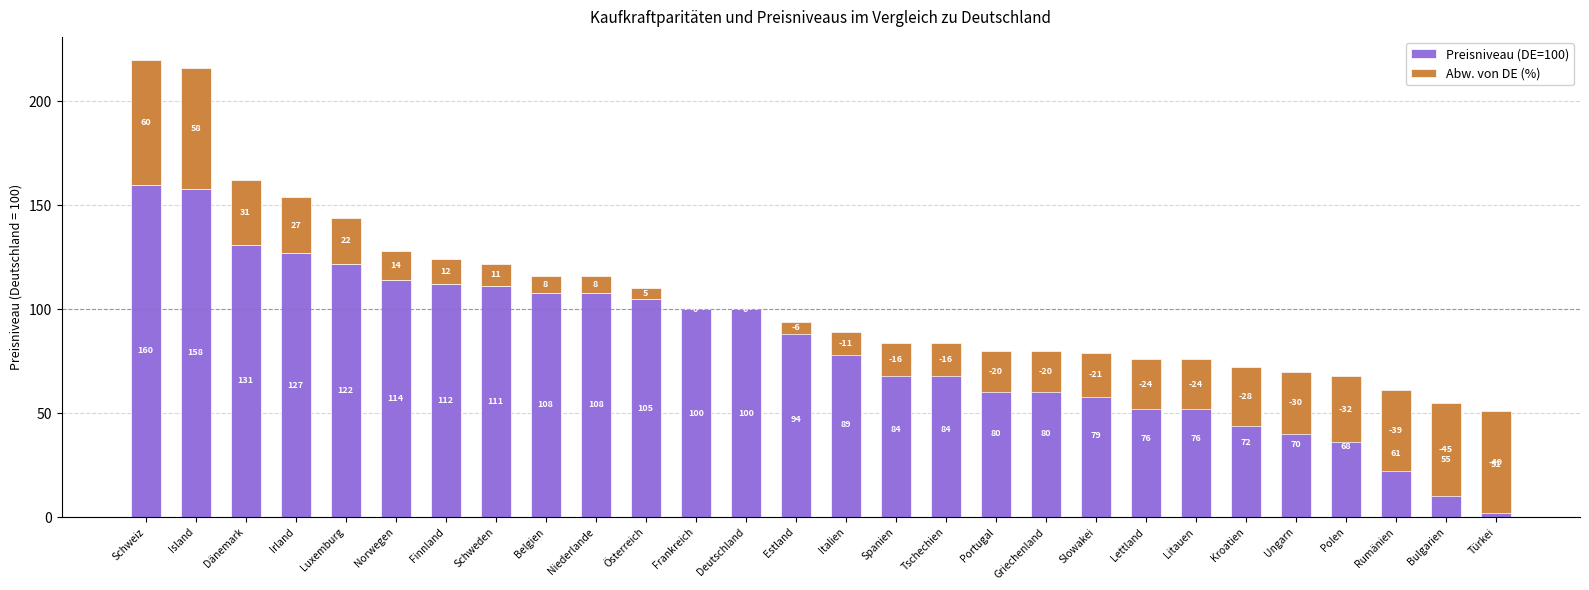

Where does the Preisniveau (DE=100) series first go above 94?

Schweiz